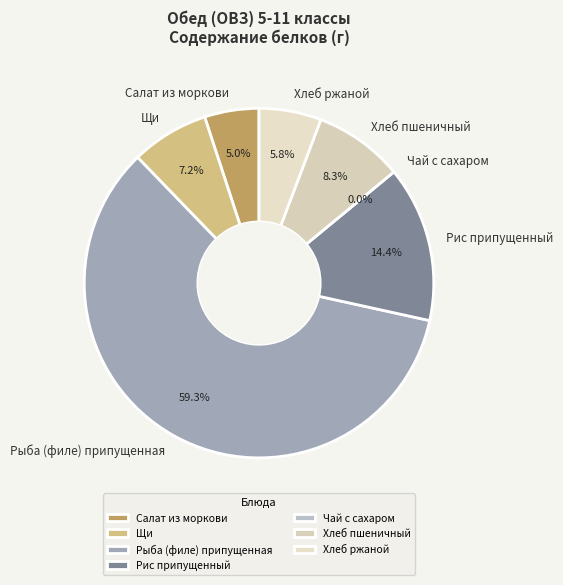

How many segments does this pie chart have?

7